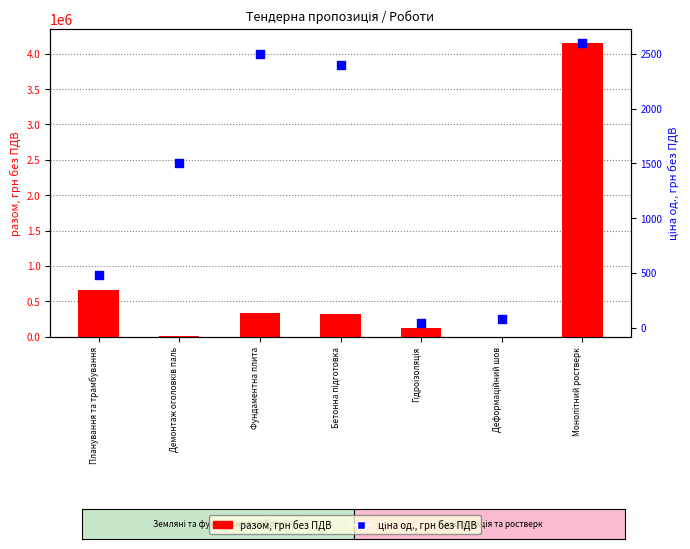

What are all the series names shown in the legend?

разом, грн без ПДВ, ціна од., грн без ПДВ